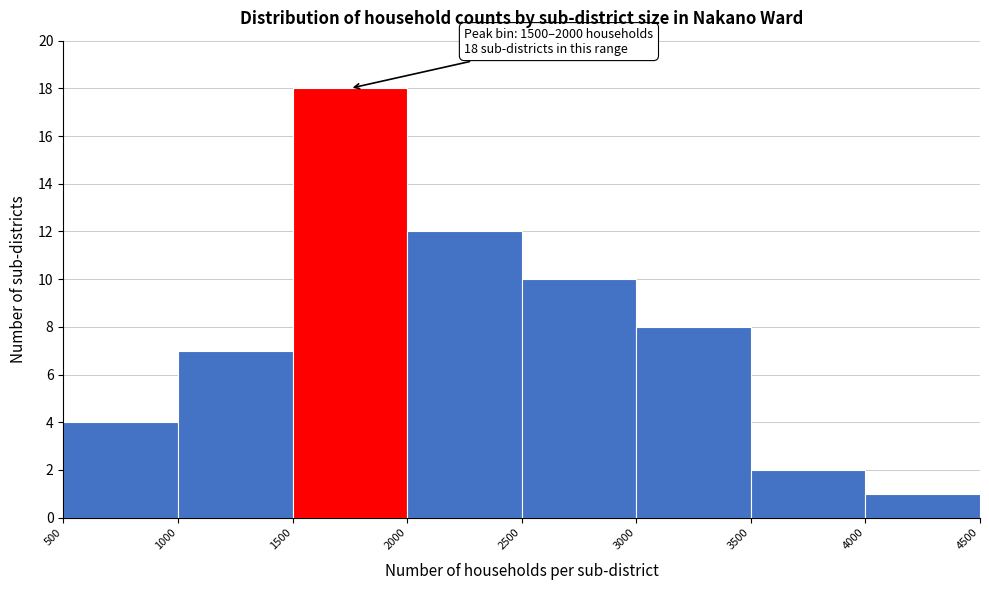

Over which range of the x-axis is the bar tallest?

1500 to 2000